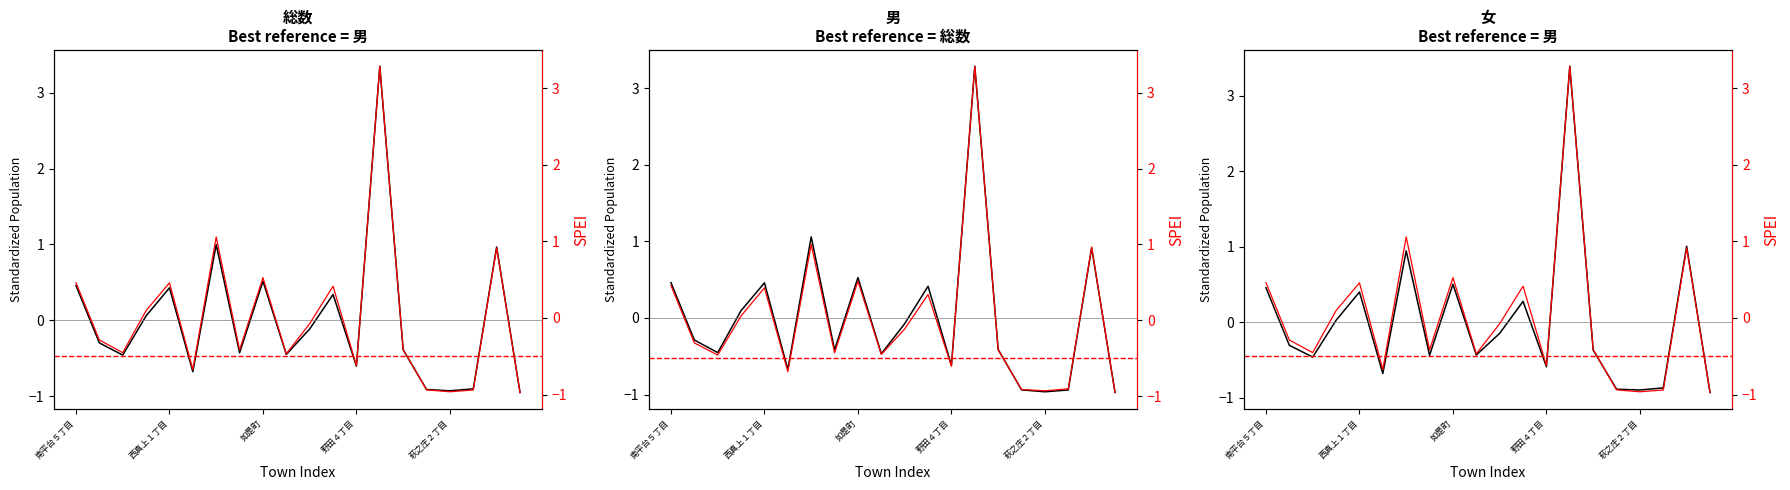

Which label corresponds to the largest value in the chart?

13